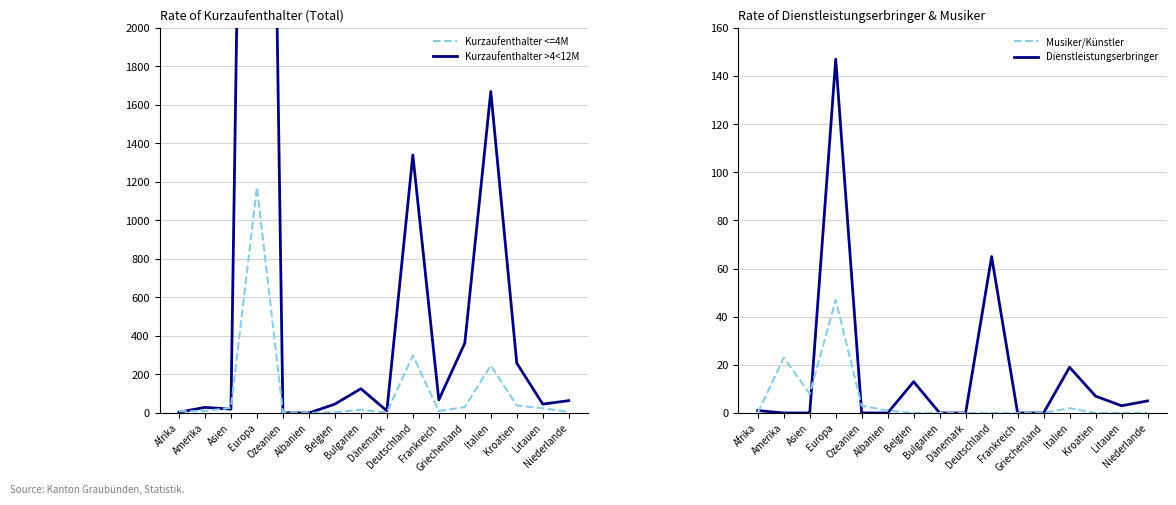

Reading right to left, list all the values displayed in this chart.

Kurzaufenthalter >4<12M: 64	46	259	1670	363	68	1340	11	126	46	0	1	9038	20	29	4
Kurzaufenthalter <=4M: 6	24	39	247	31	10	299	2	17	4	0	4	1173	27	10	9
Dienstleistungserbringer: 5	3	7	19	0	0	65	0	0	13	0	0	147	0	0	1
Musiker/Künstler: 0	0	0	2	0	0	0	0	0	0	1	3	47	8	23	0